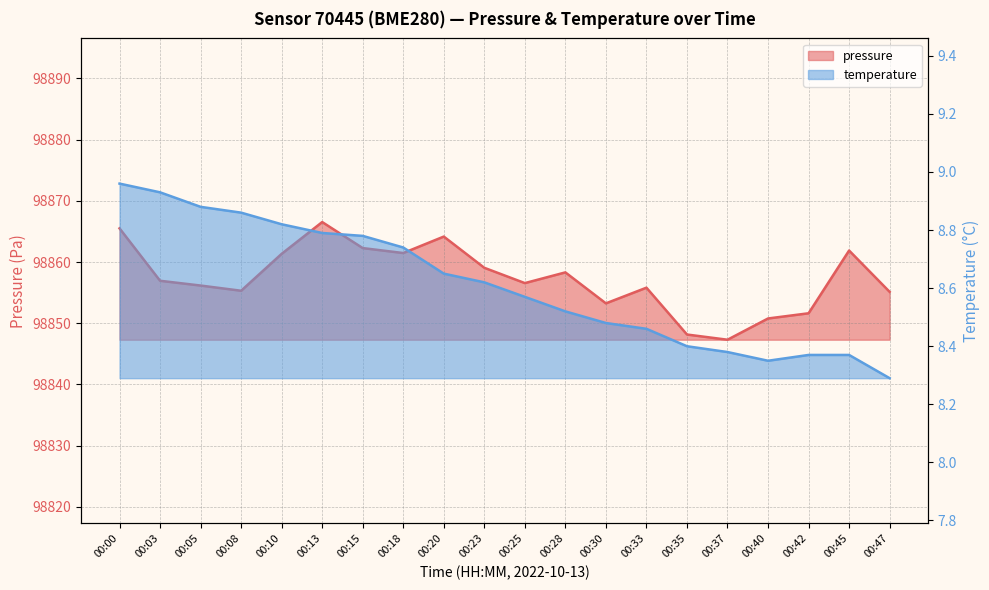

Reading left to right, transcribe all the data shown in this chart.

pressure: 98865.5	98856.9	98856.2	98855.3	98861.3	98866.5	98862.3	98861.5	98864.2	98859.1	98856.6	98858.3	98853.2	98855.8	98848.2	98847.3	98850.8	98851.6	98861.9	98855.1
temperature: 9.0	8.9	8.9	8.9	8.8	8.8	8.8	8.7	8.7	8.6	8.6	8.5	8.5	8.5	8.4	8.4	8.3	8.4	8.4	8.3